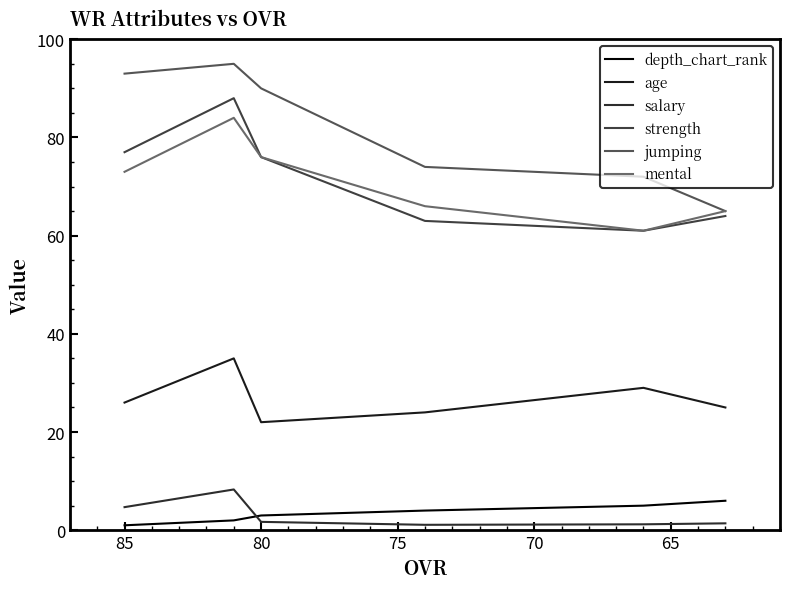

True or false: age and mental cross at least once.

False